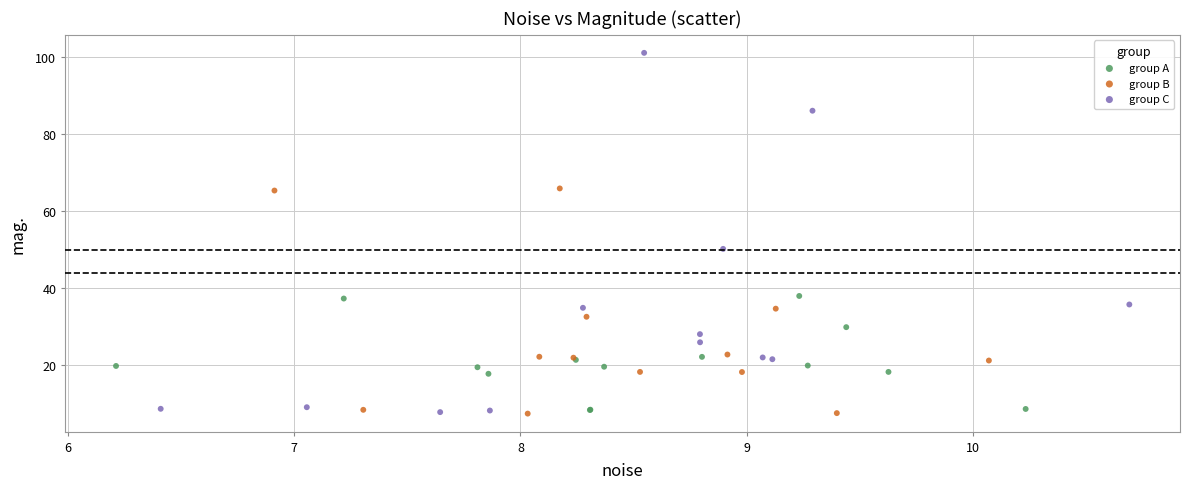

Which series has the largest Y range (max minus min)?

group C